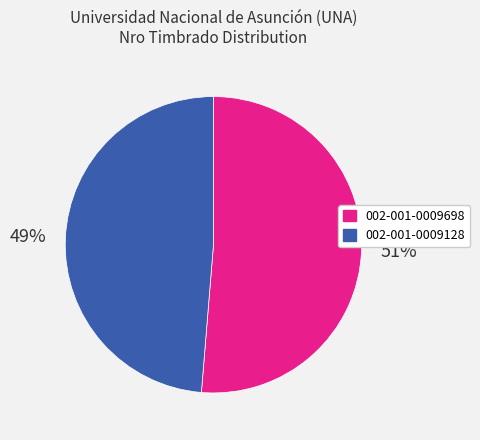

Is the sum of 002-001-0009128 and 002-001-0009698 greater than half?

Yes